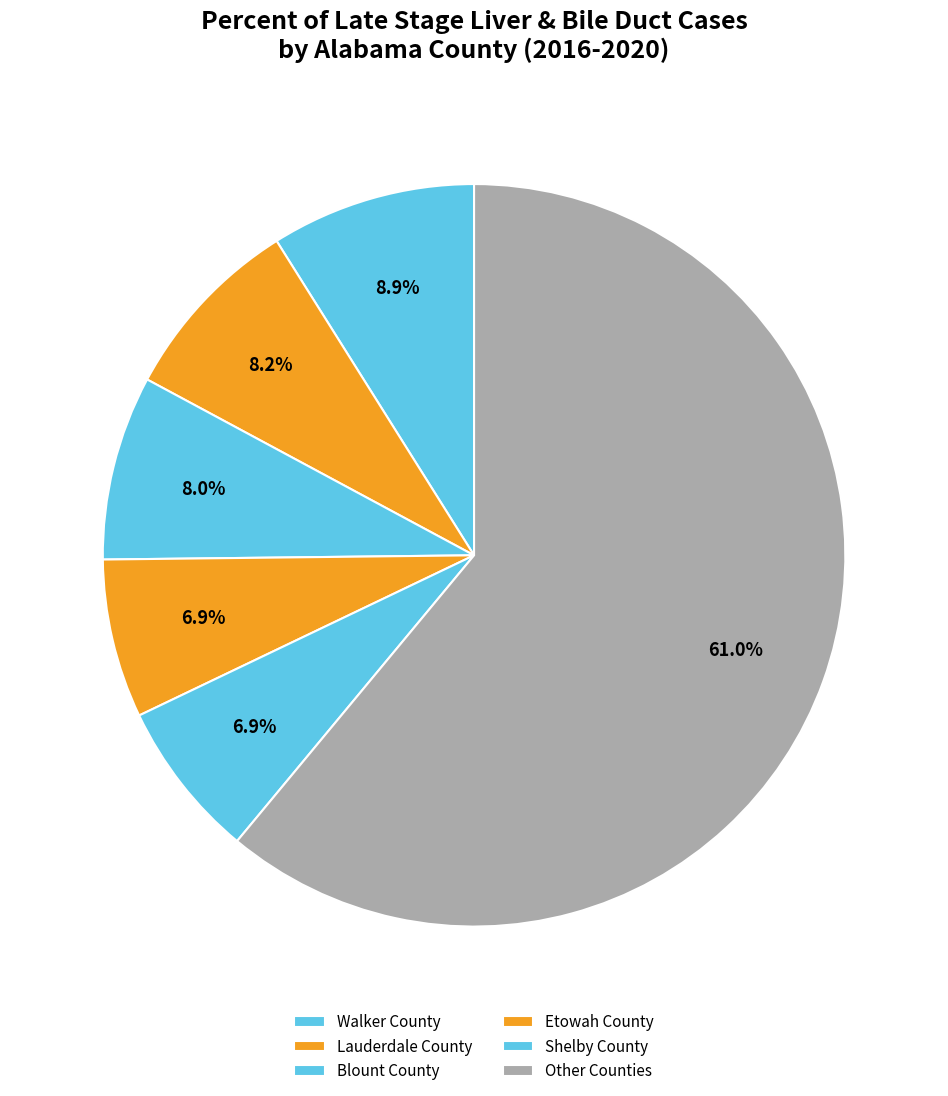

To the nearest percent, what is the average slice percentage?

17%